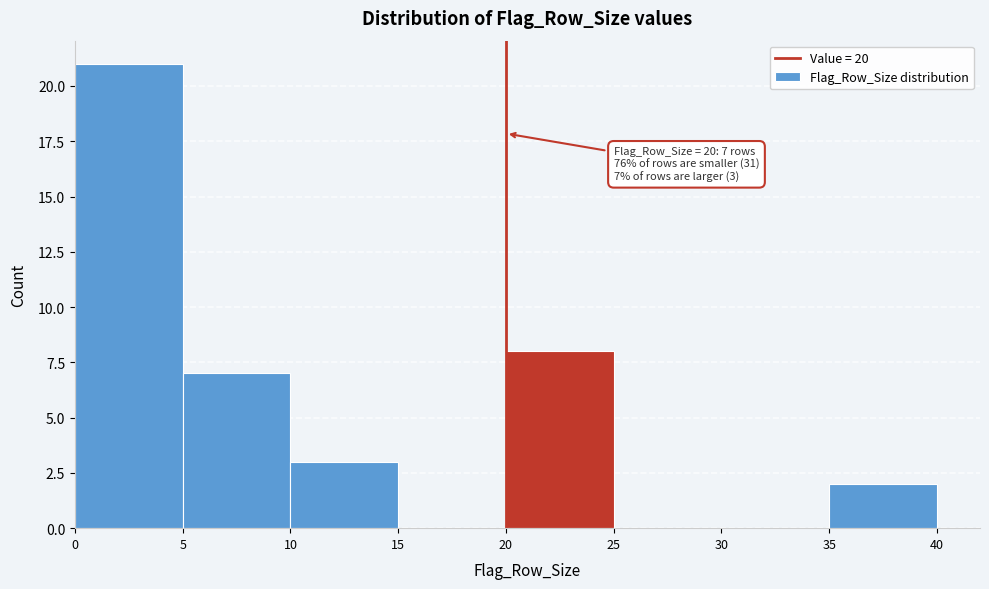

Which range on the x-axis has the tallest bar?

0 to 5